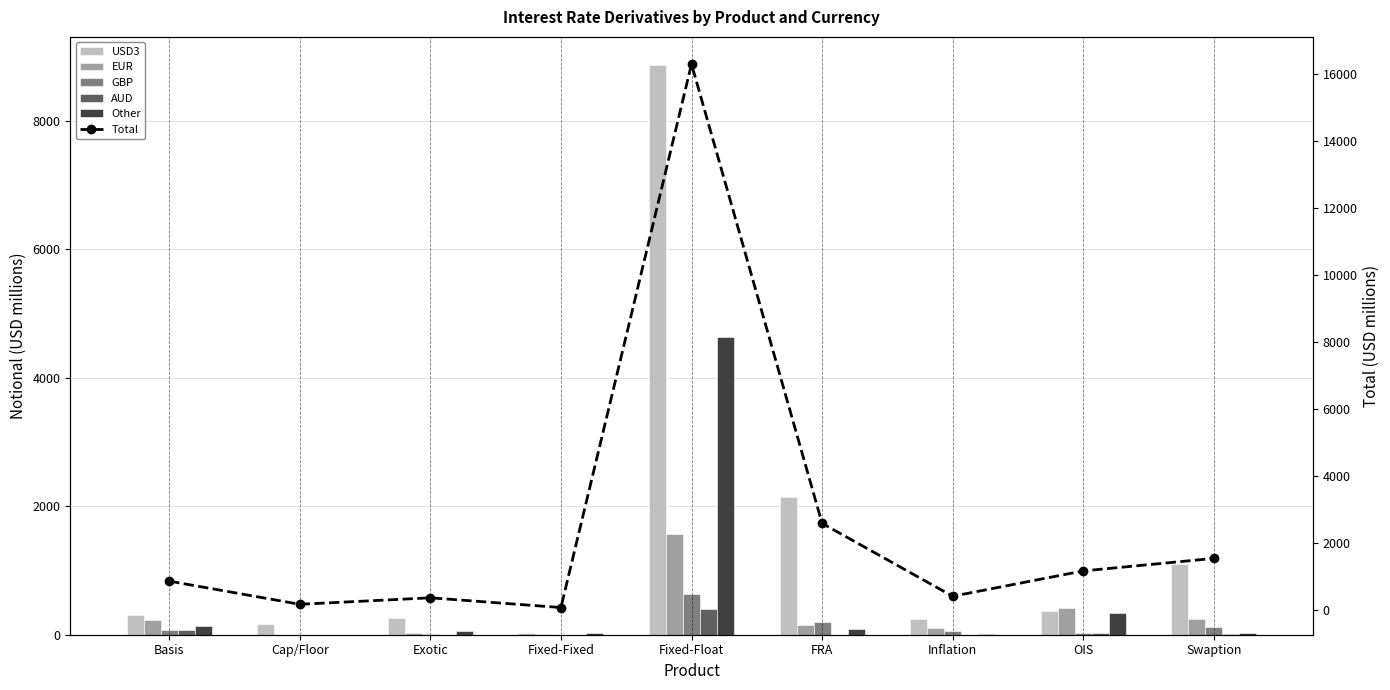

True or false: AUD has a value of 28 at Swaption.

False